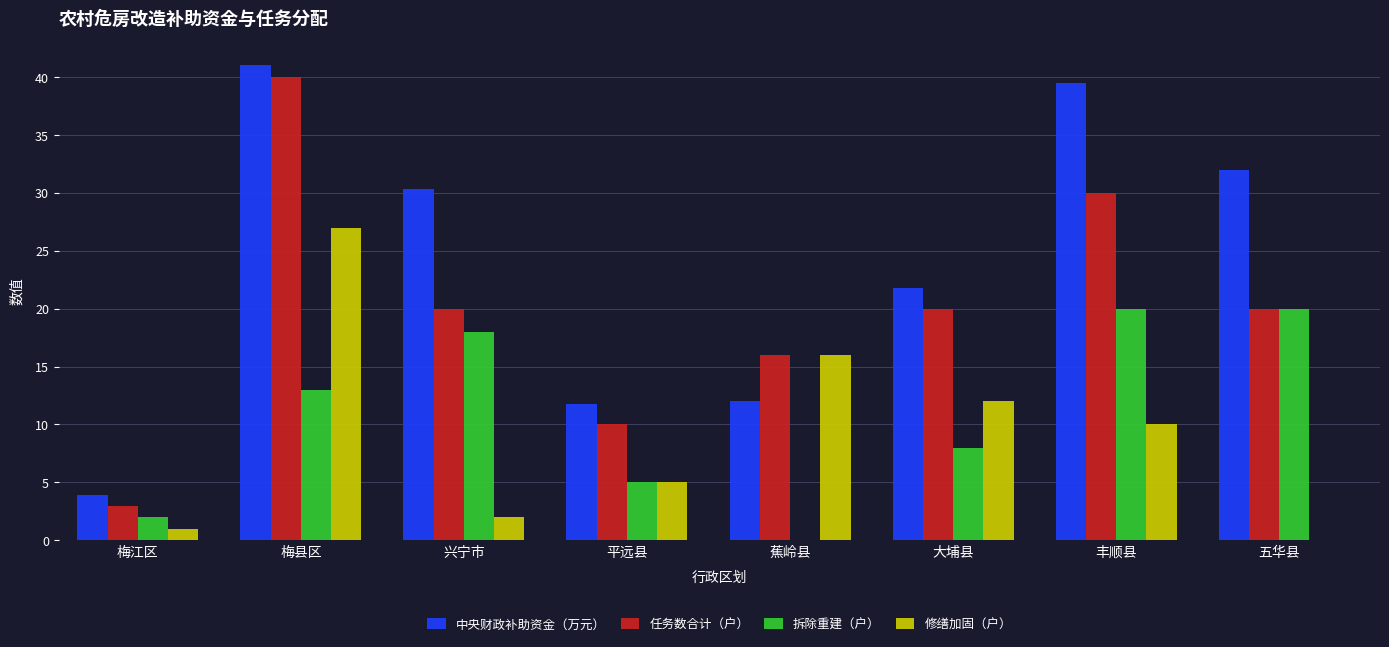

Which category has the highest value in the 中央财政补助资金（万元） series?

梅县区